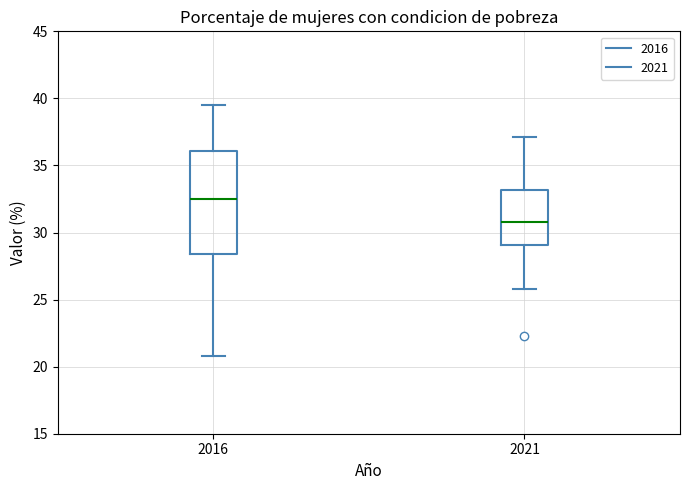

Where does the median line of the box at x = 2016 sit on the y-axis? The values are not printed on the chart, so give them approximately, as read against the axis.

32.5